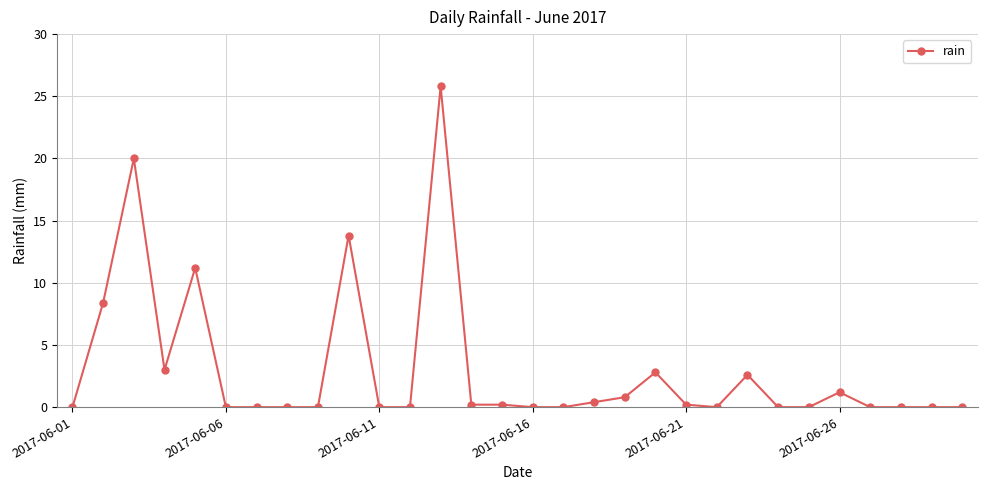

True or false: there are more than 1 points higher than both neighbors.

True